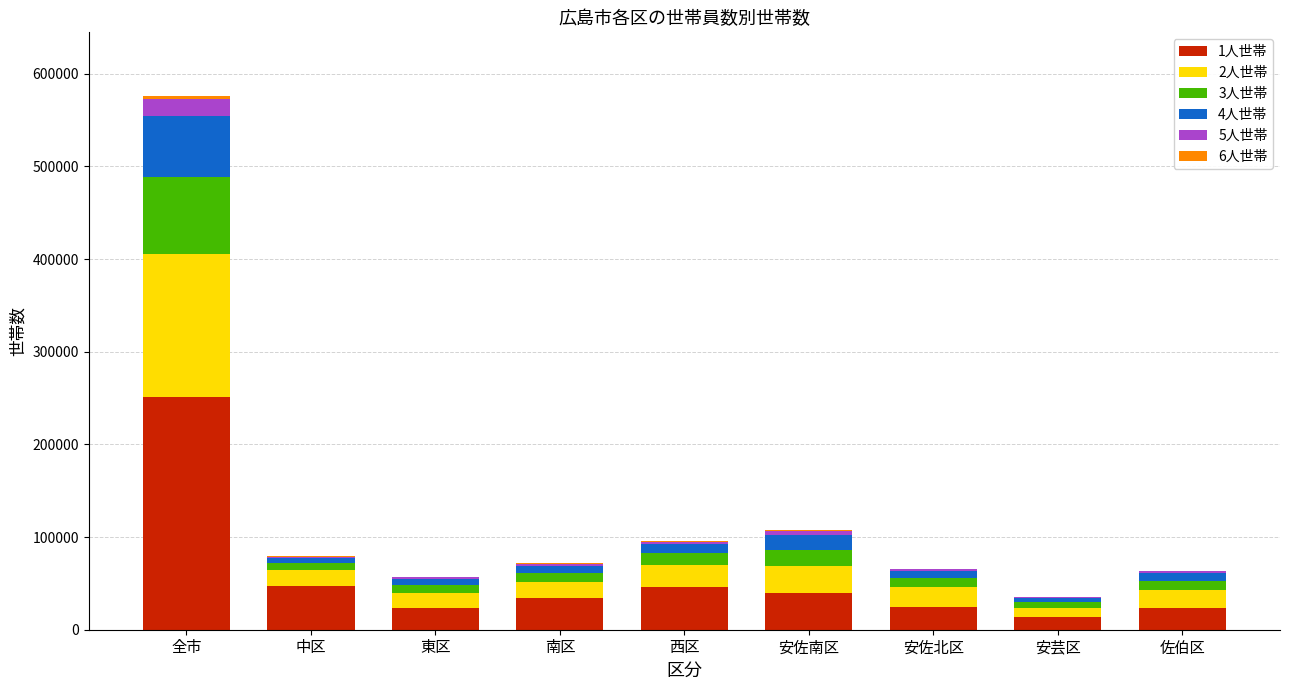

At which category is the sum across all series the highest?

全市